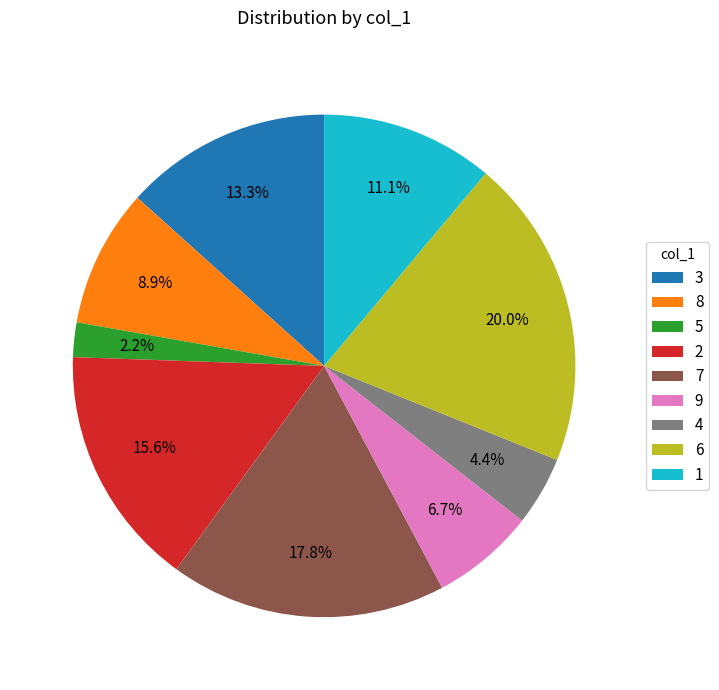

To the nearest percent, what portion does 1 represent?

11%